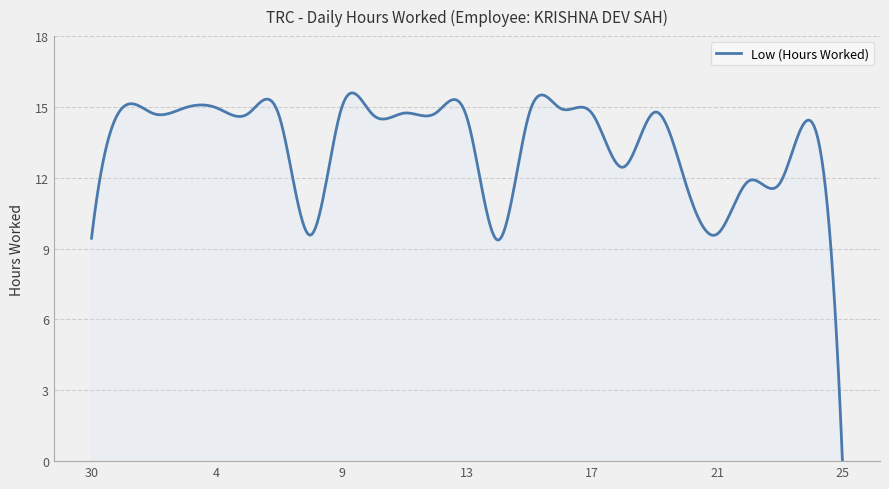

What is the greatest value displayed?

15.6